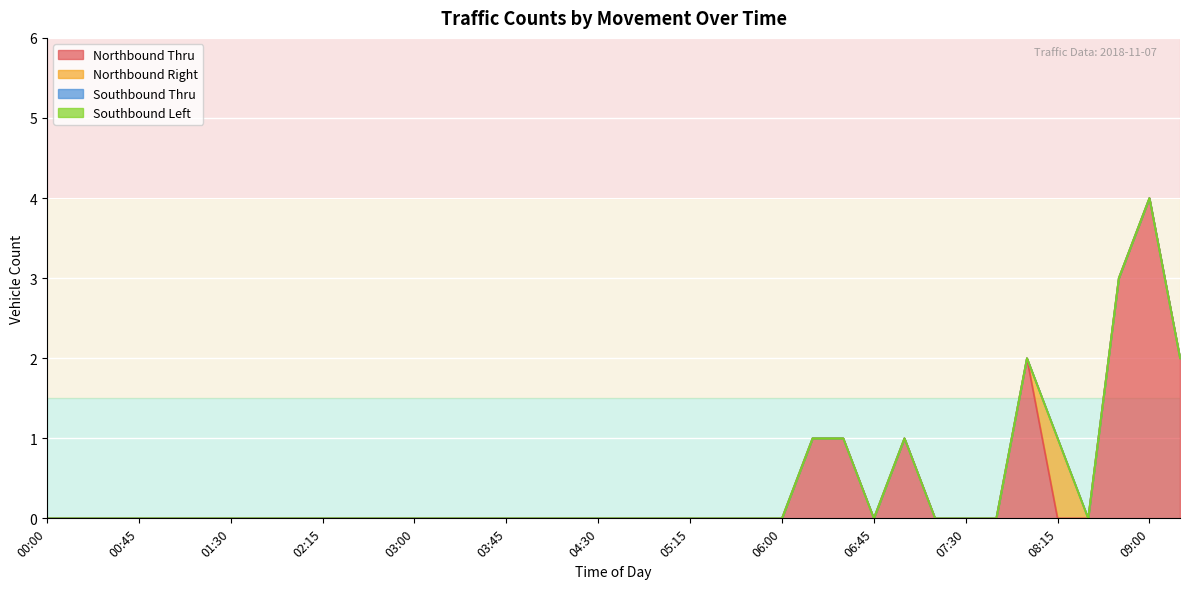

List the labels in order of Northbound Right value, largest first.

08:15, 00:00, 00:15, 00:30, 00:45, 01:00, 01:15, 01:30, 01:45, 02:00, 02:15, 02:30, 02:45, 03:00, 03:15, 03:30, 03:45, 04:00, 04:15, 04:30, 04:45, 05:00, 05:15, 05:30, 05:45, 06:00, 06:15, 06:30, 06:45, 07:00, 07:15, 07:30, 07:45, 08:00, 08:30, 08:45, 09:00, 09:15